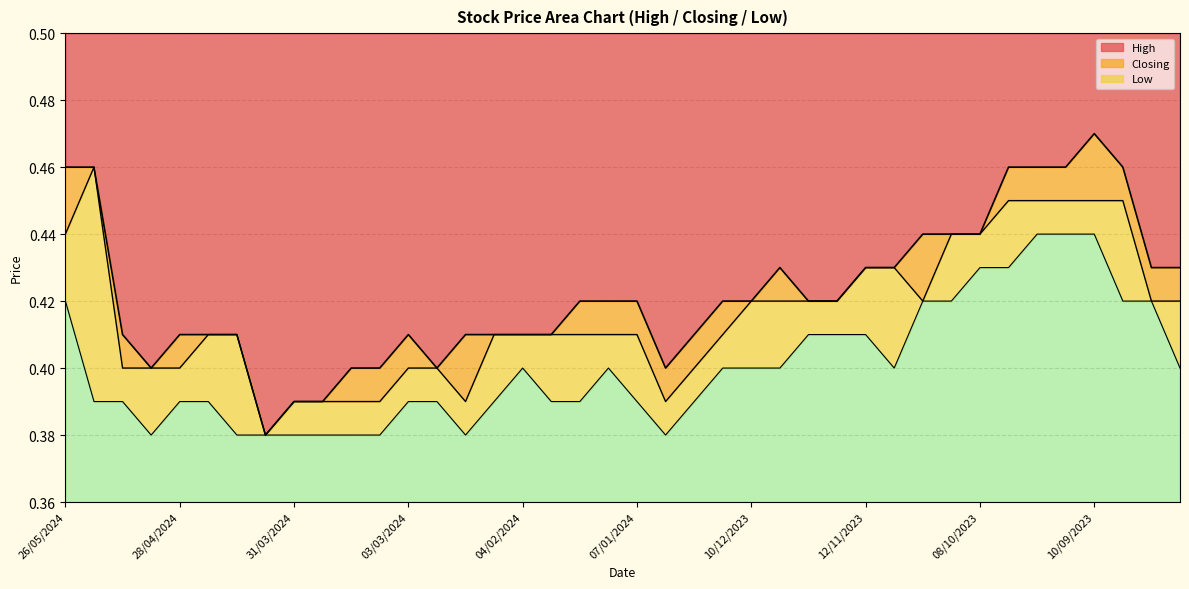

Rank the series at 26/05/2024 from lowest to highest value.

Low, Closing, High